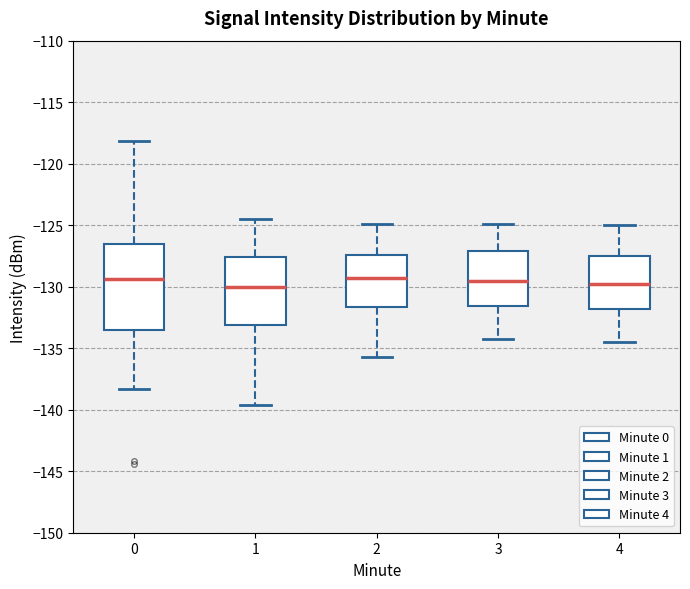

Reading left to right, transcribe this box plot: for each box, give where its median line is, the range the box spans, and where its two whiskers end, as read against the y-axis. The values are not printed on the chart, so give them approximately, as read against the axis.

0: median -129.5, box -133.5 to -126.5, whiskers -138.5 to -118.0
1: median -130.0, box -133.0 to -127.5, whiskers -139.5 to -124.5
2: median -129.5, box -131.5 to -127.5, whiskers -135.5 to -125.0
3: median -129.5, box -131.5 to -127.0, whiskers -134.5 to -125.0
4: median -130.0, box -132.0 to -127.5, whiskers -134.5 to -125.0